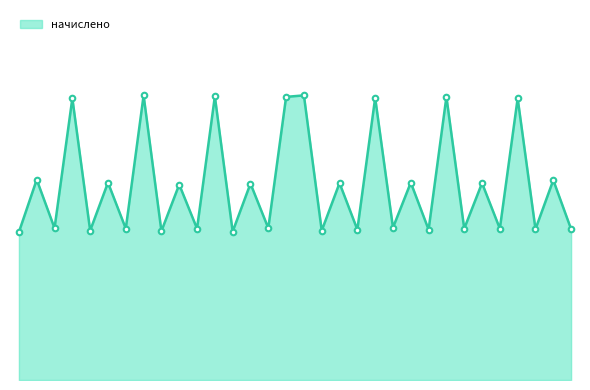

What is the value of the 12th point from the left?

2032.3